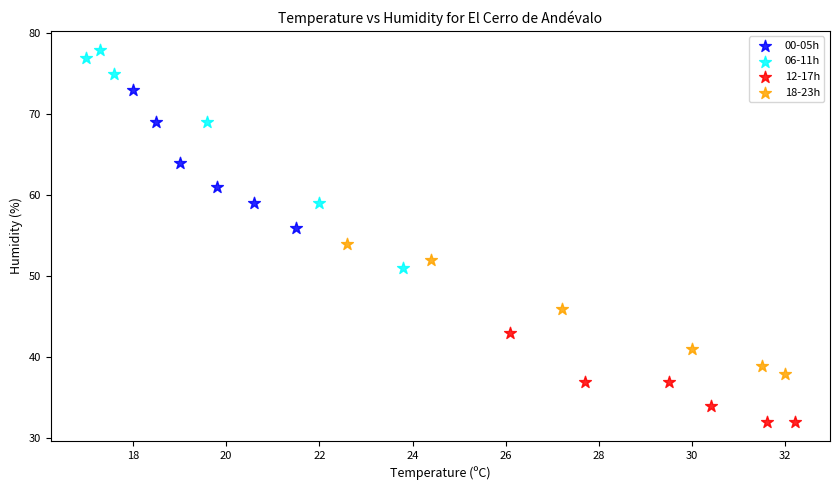

Which series reaches the minimum Y coordinate?

12-17h